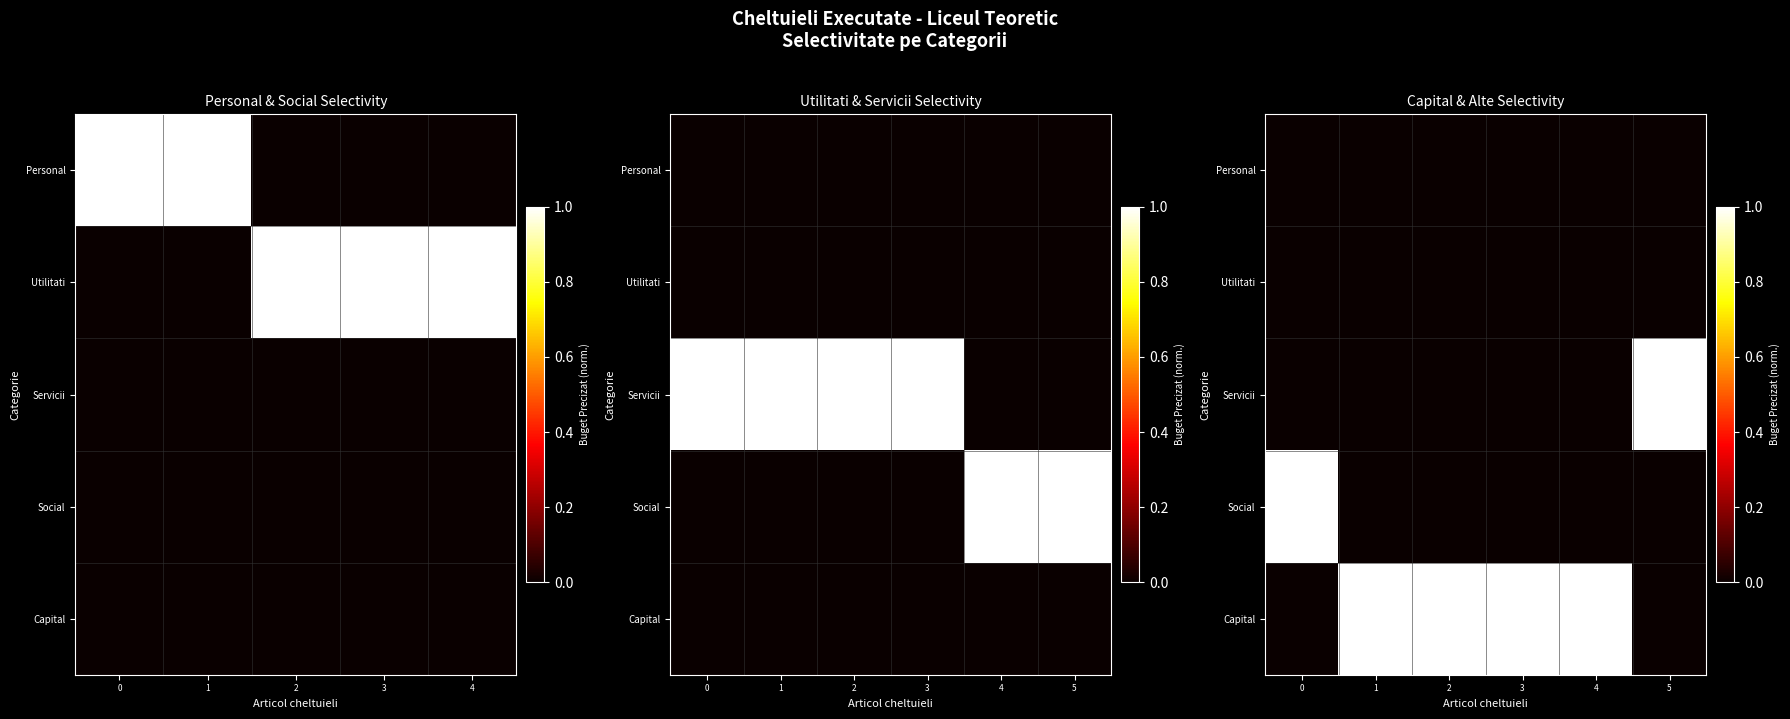

The Servicii series shows 0 at 4. True or false?

True